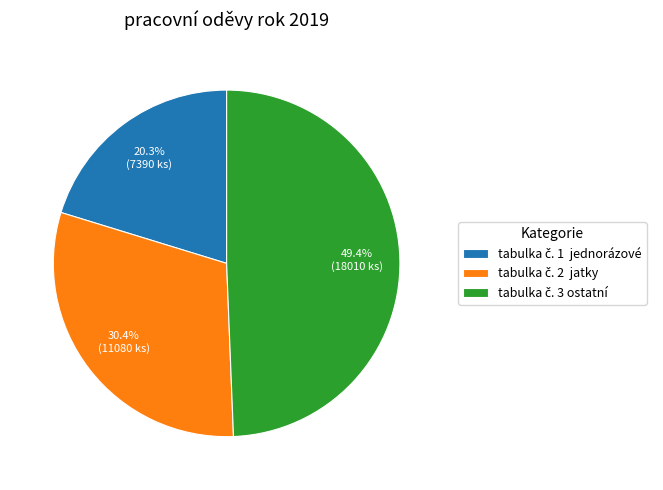

Is there any slice that represents more than half of the pie?

No